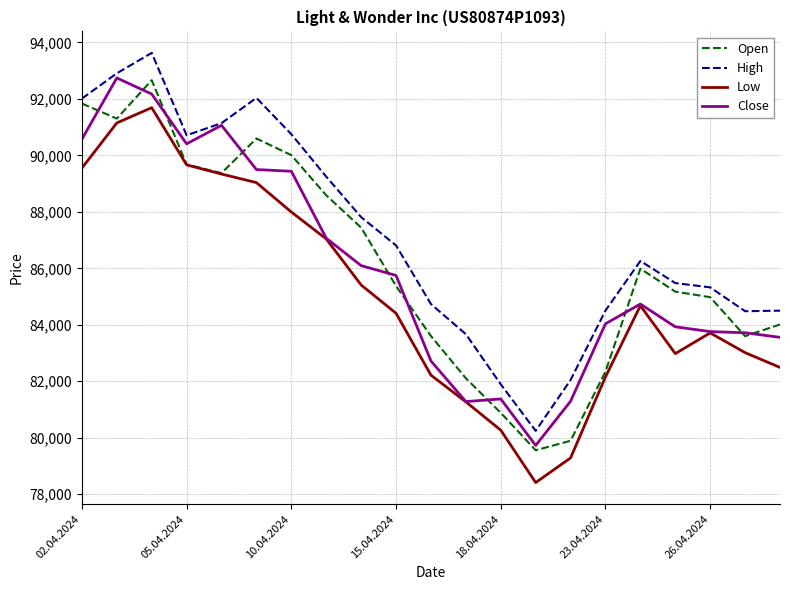

True or false: Low and High cross at least once.

False